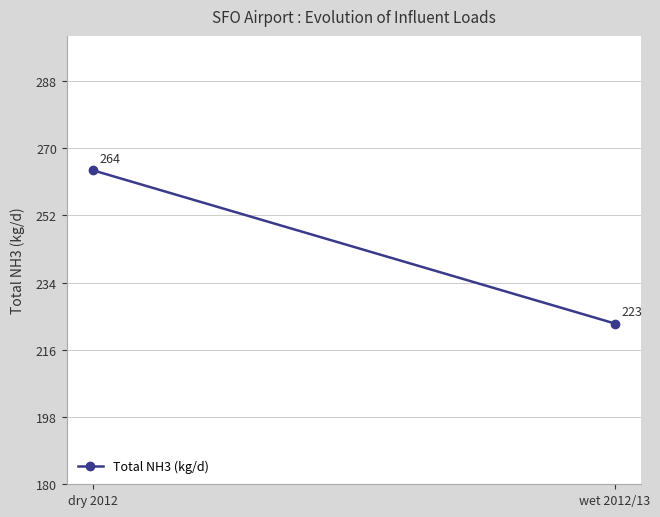

List the labels in order of value, largest first.

dry 2012, wet 2012/13